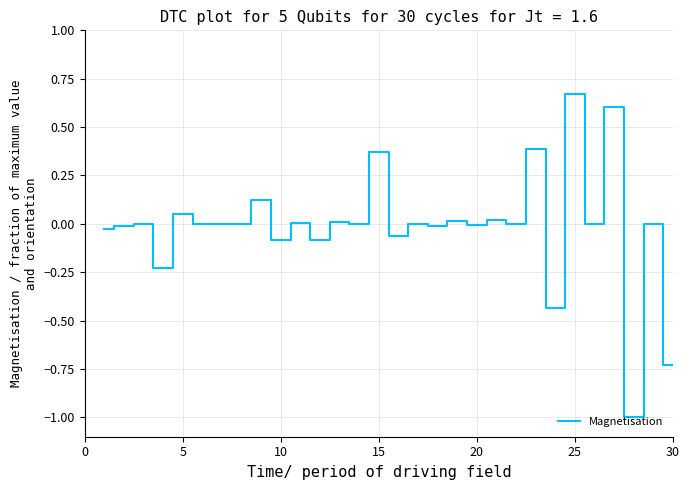

What is the minimum value shown in the chart?

-1.0